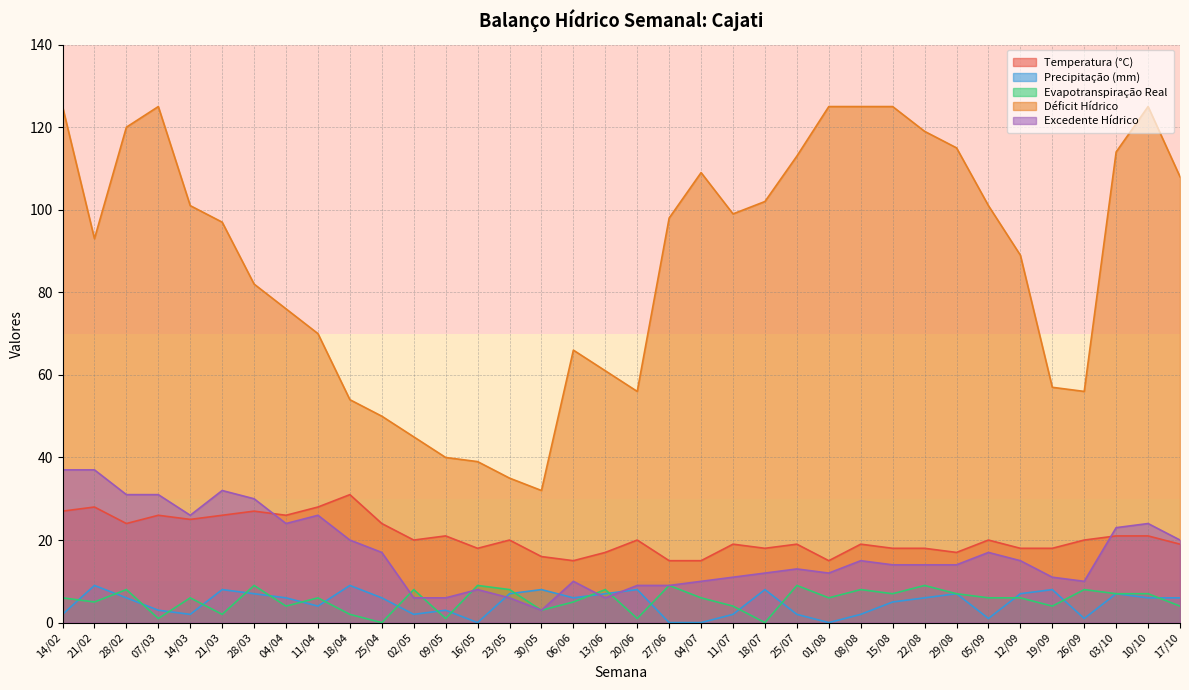

What is the difference between the maximum and second lowest values in the Temperatura (°C) series?

16